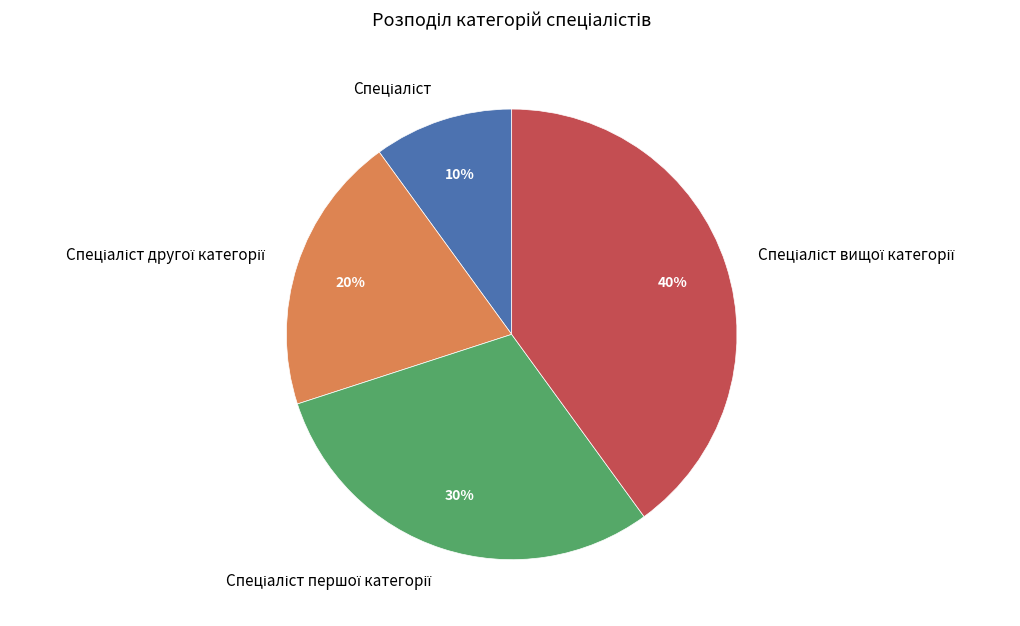

Is there any slice that represents more than half of the pie?

No